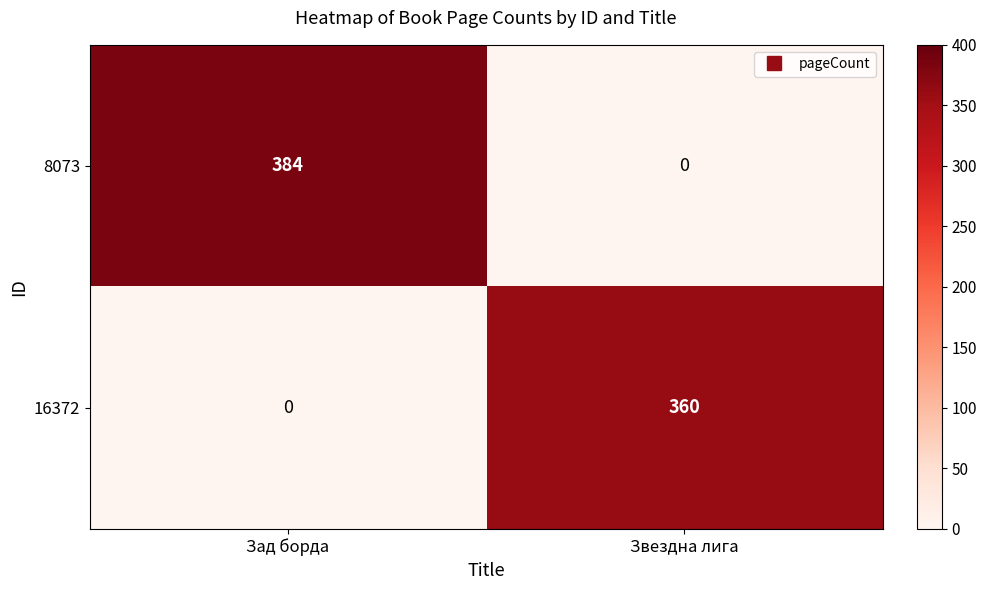

What is the difference between the maximum and minimum values in the 16372 series?

360